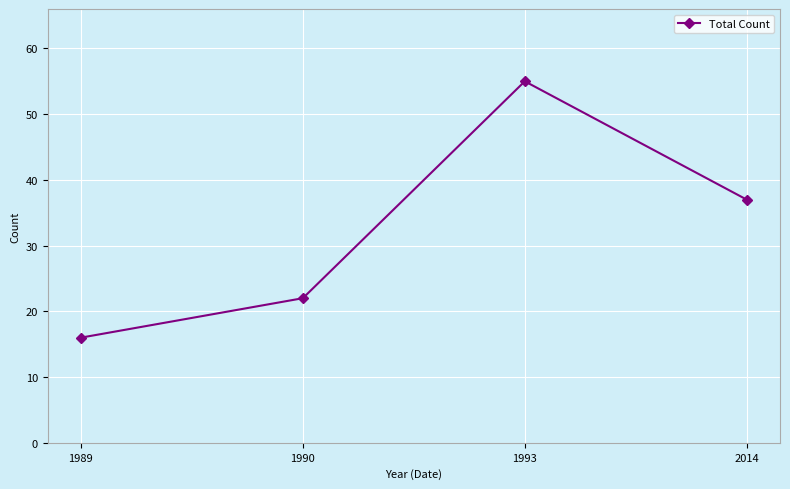

Where is the data nearest to the value 35?

2014